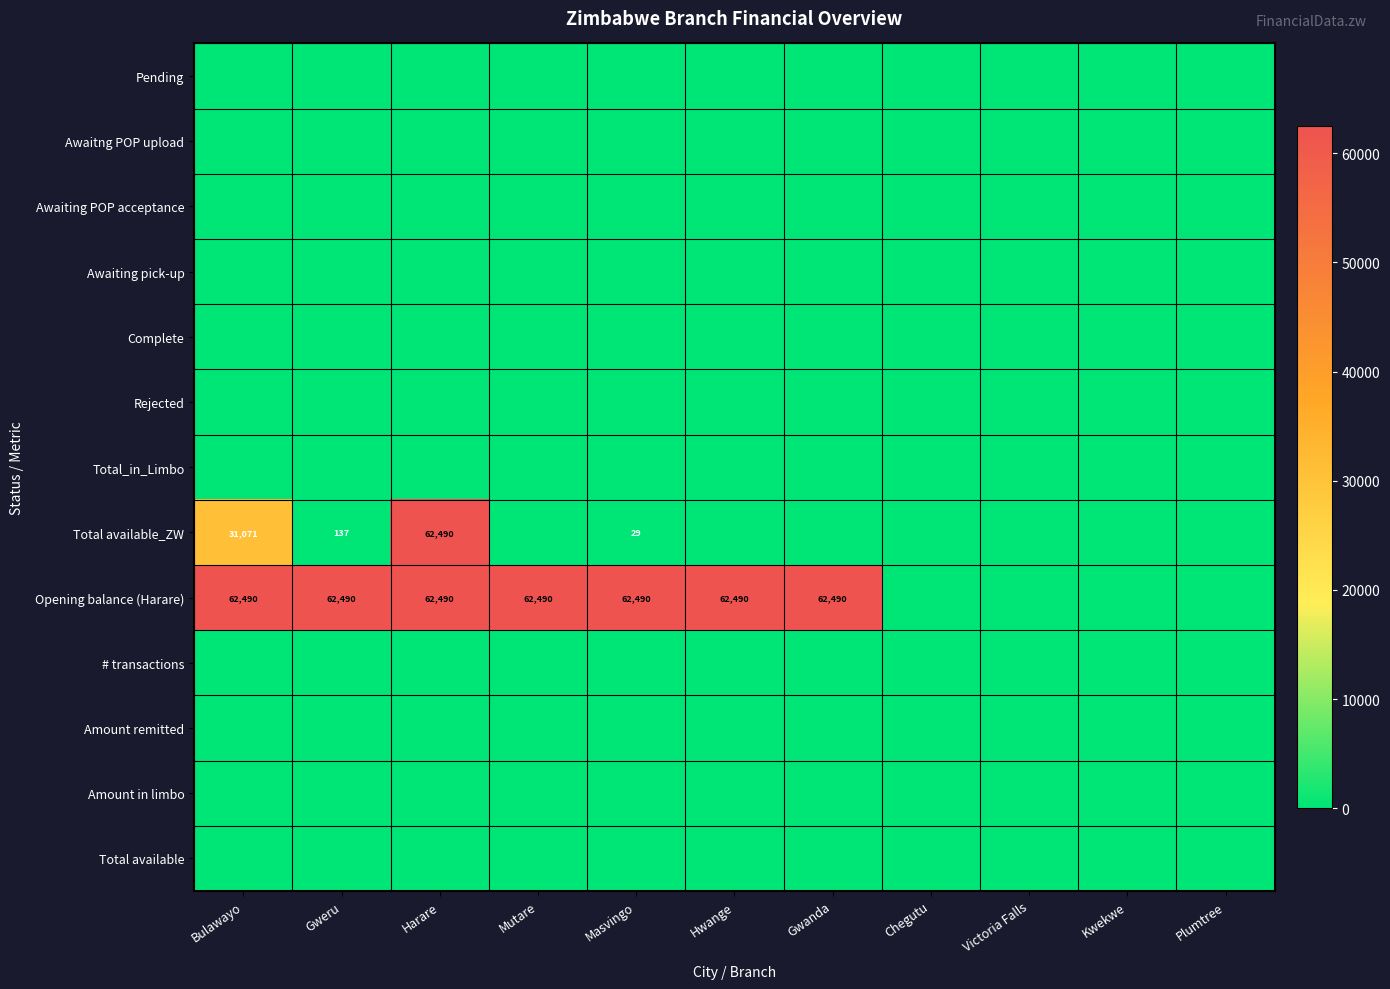

What is the difference between the highest and lowest values at Bulawayo?

62490.4